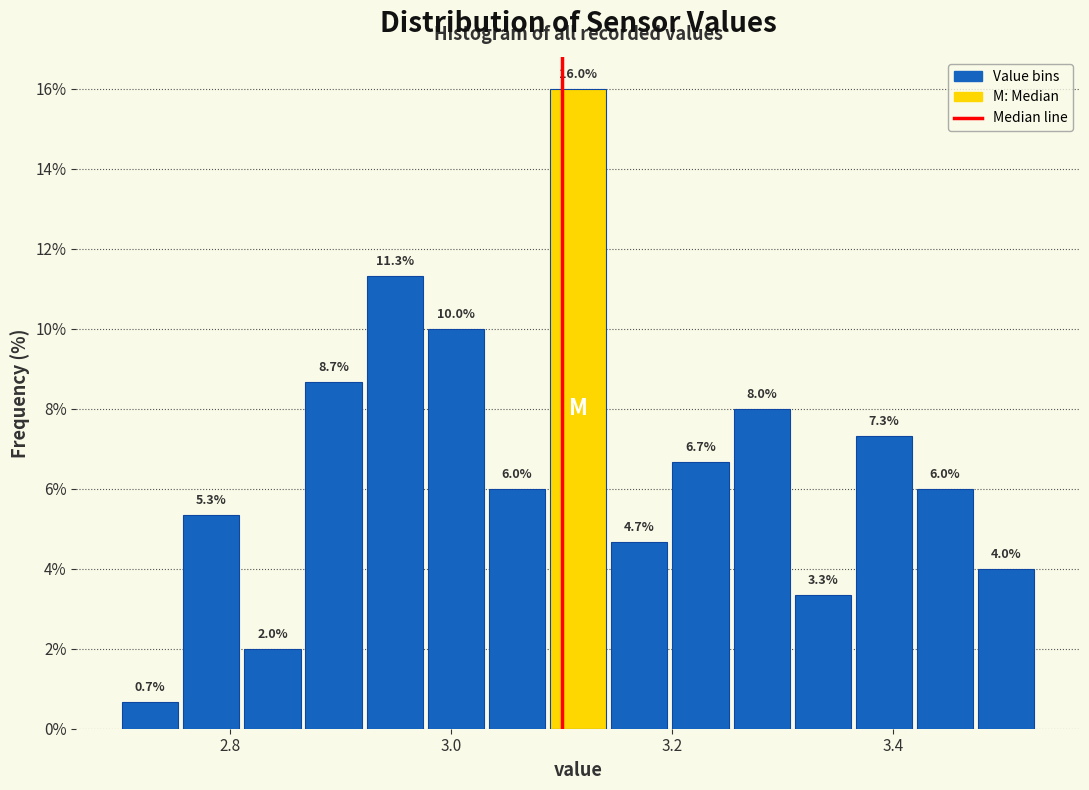

Around what value on the x-axis is the tallest bar? Give the approximate position of its centre, as read against the axis.

3.12